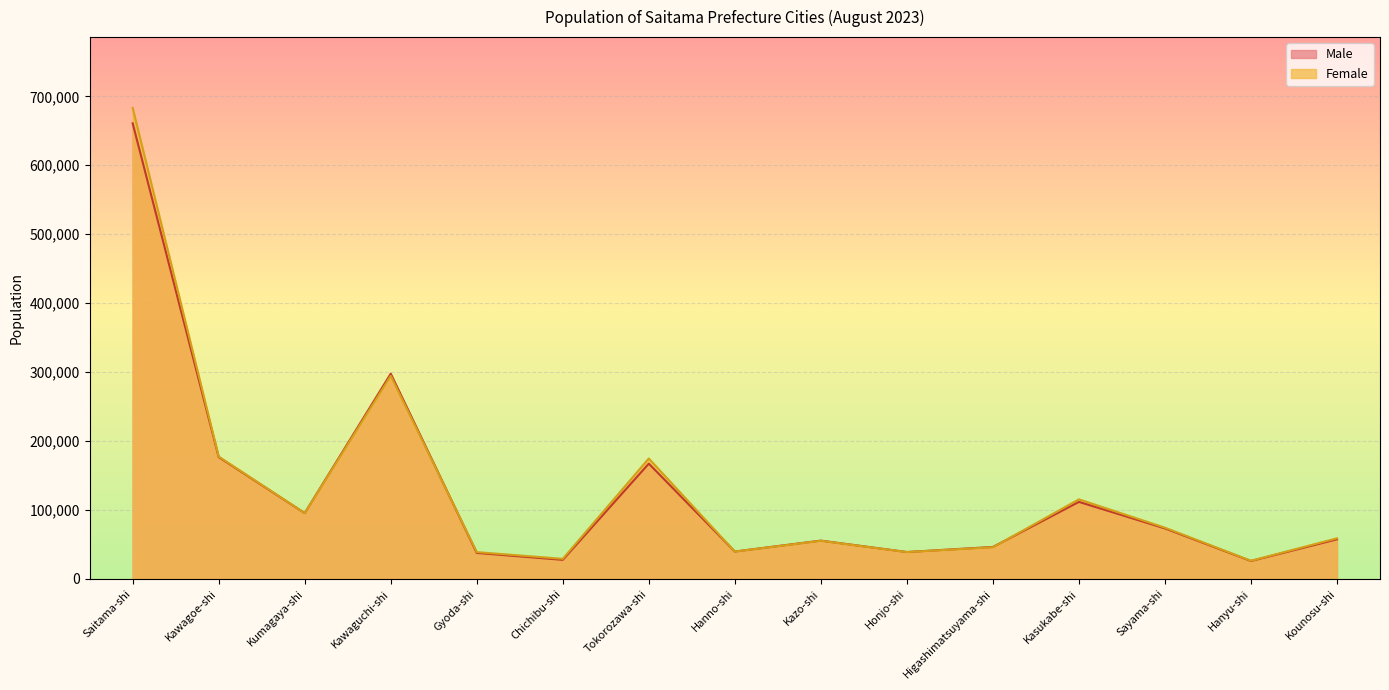

Between which two adjacent categories do Female and Male first intersect?

Kumagaya-shi and Kawaguchi-shi